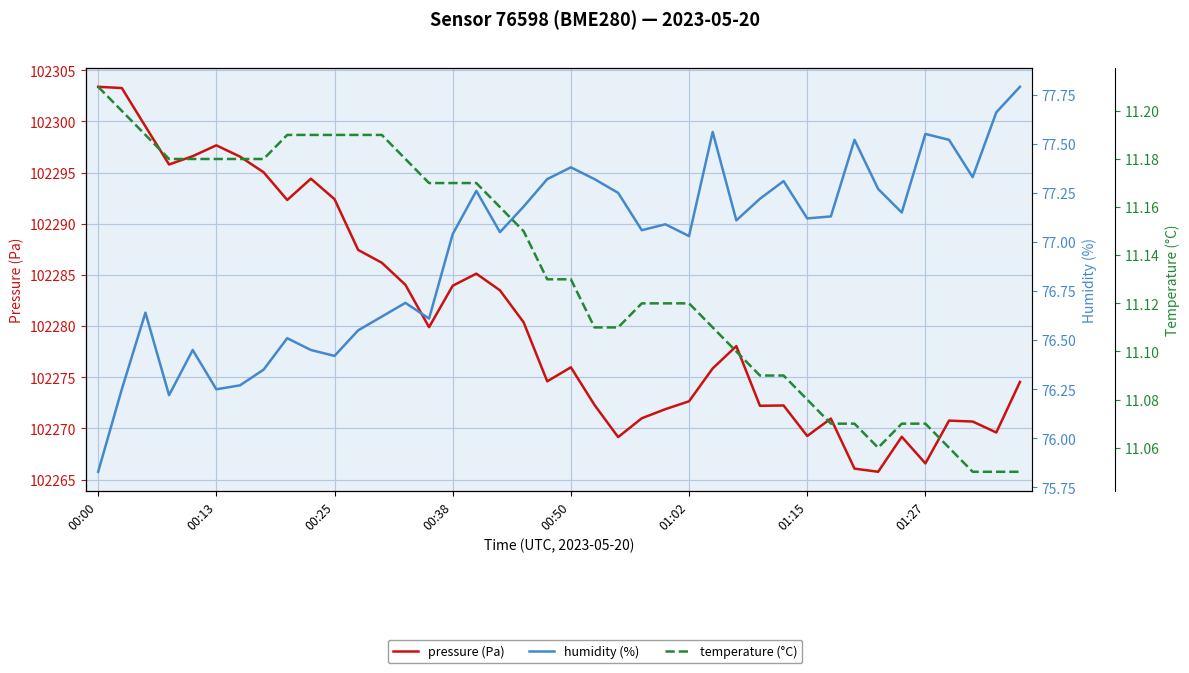

The value of temperature (°C) at 00:13 is 5.2. True or false?

False